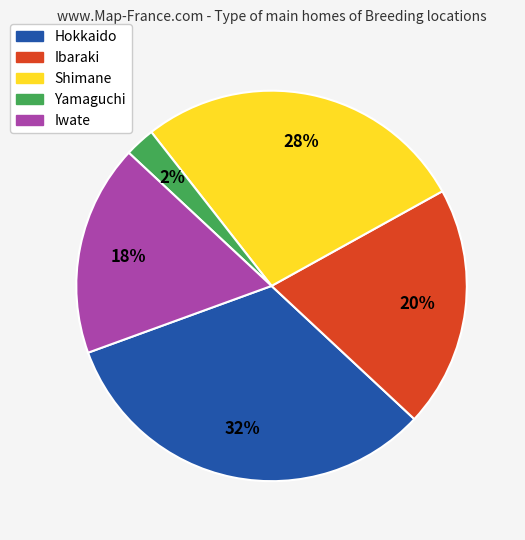

What is the ratio of the value at Iwate to the value at Ibaraki?

0.9